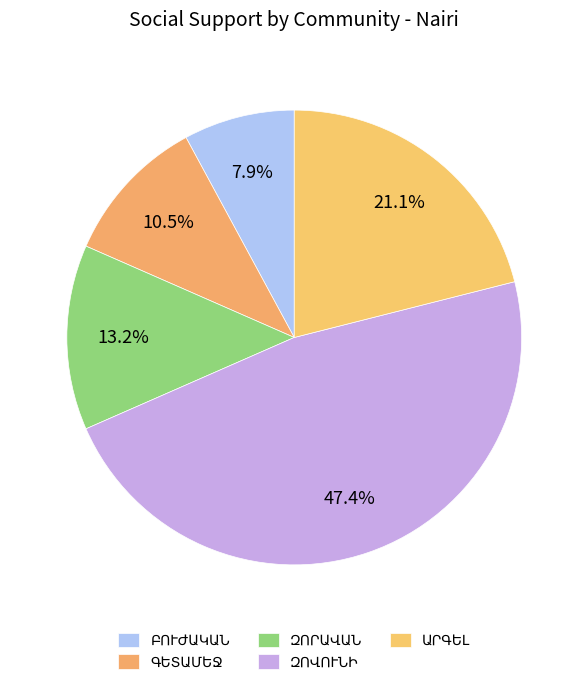

How many slices are in this pie chart?

5